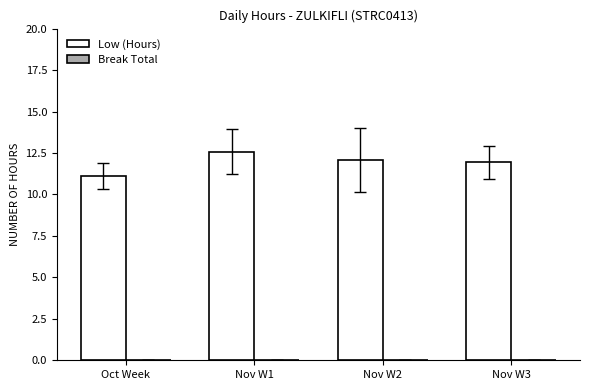

How many bars are there in total?

4